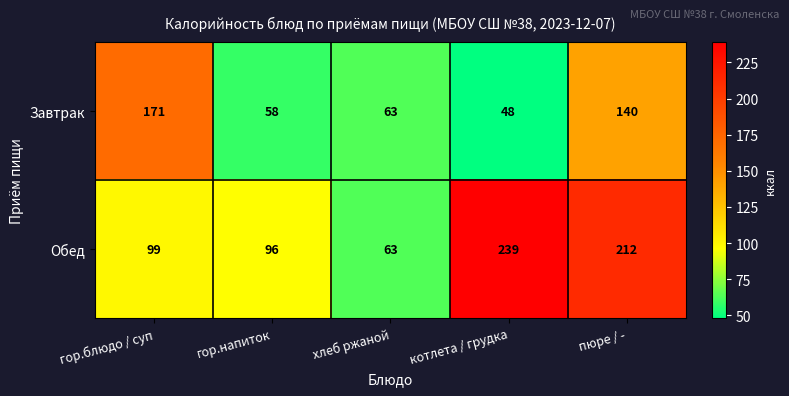

List the series in order of their overall mean, highest first.

Обед, Завтрак